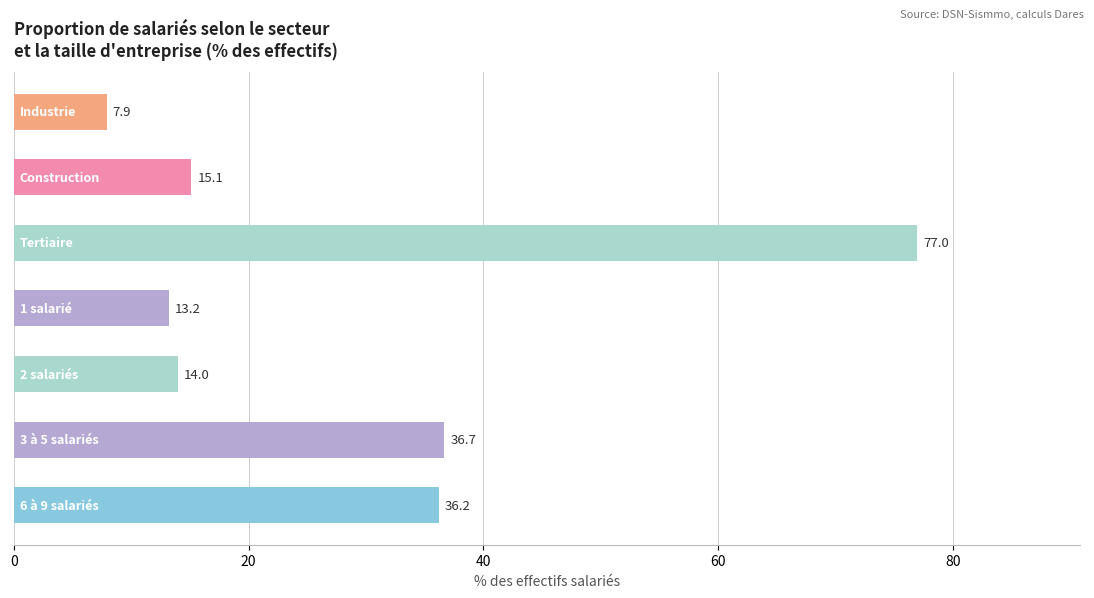

Count the number of values greater than 15.

4